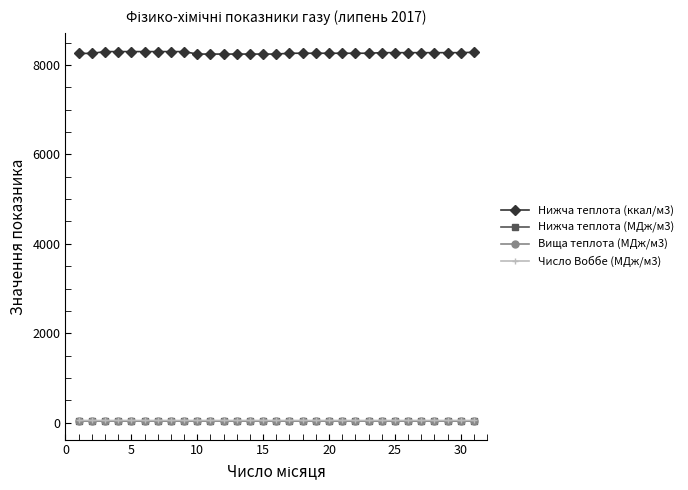

Which series has the largest total across all categories?

Нижча теплота (ккал/м3)